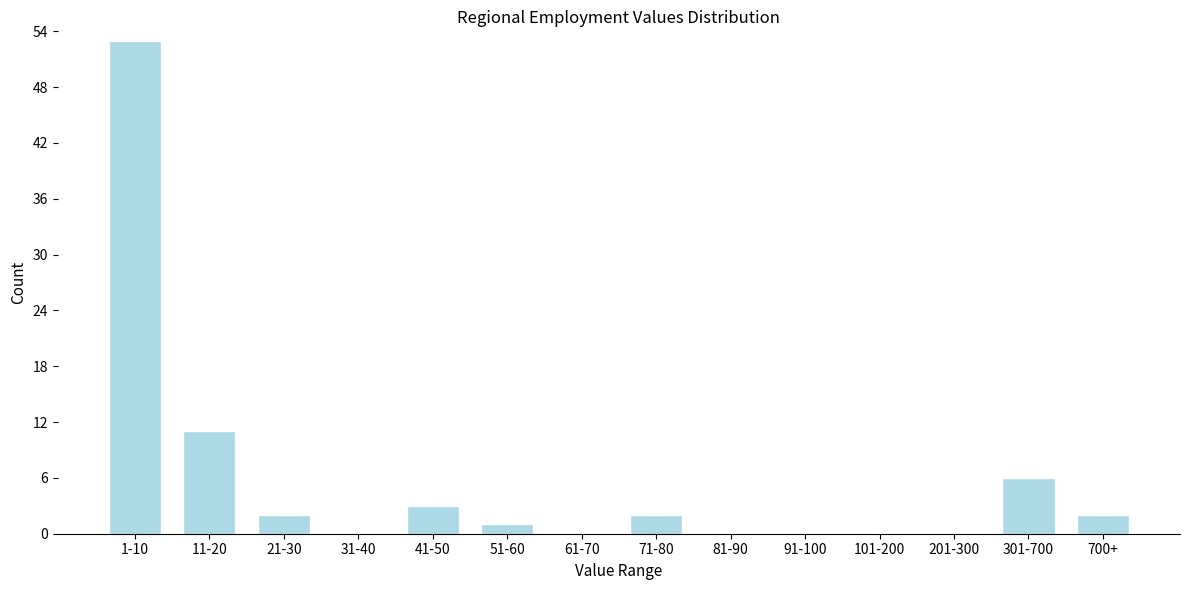

Reading right to left, list all the values displayed in this chart.

700+=2	301-700=6	201-300=0	101-200=0	91-100=0	81-90=0	71-80=2	61-70=0	51-60=1	41-50=3	31-40=0	21-30=2	11-20=11	1-10=53